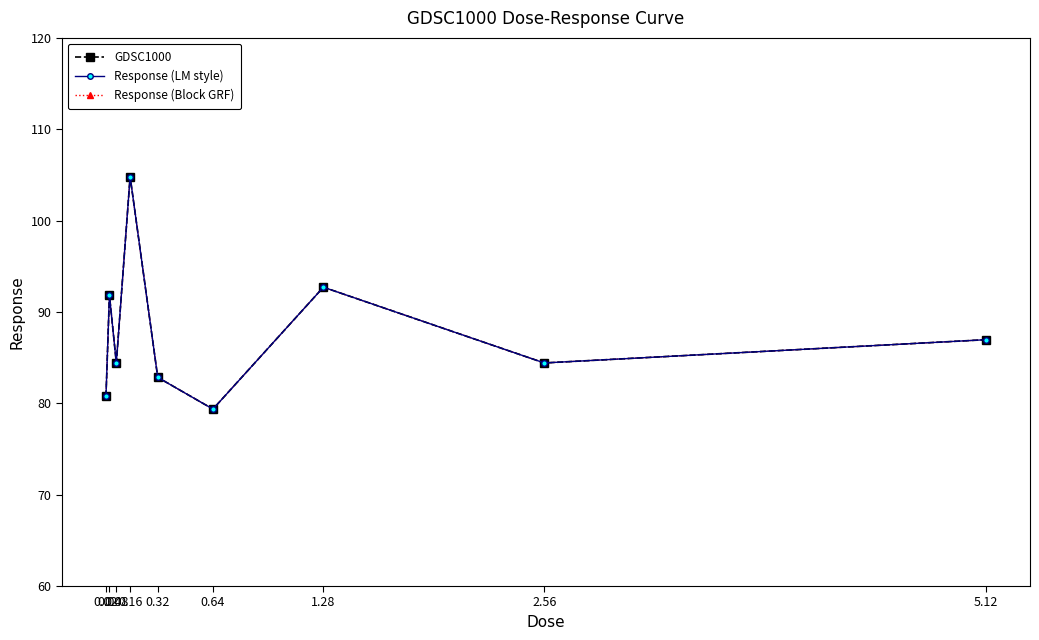

Does the chart have visible grid lines?

No